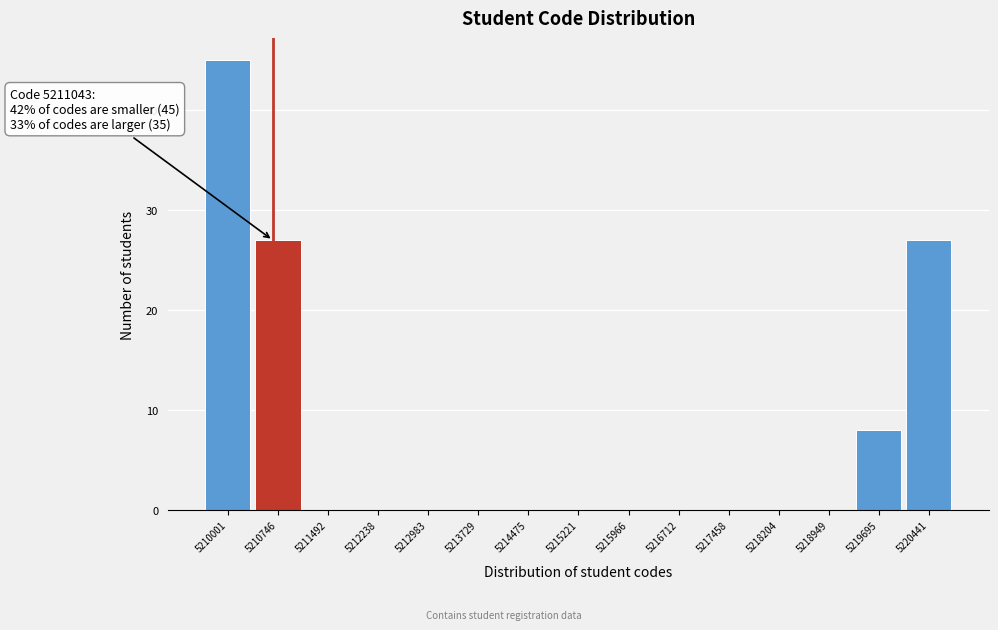

Reading right to left, transcribe all the data shown in this chart.

5220441=27	5219695=8	5218949=0	5218204=0	5217458=0	5216712=0	5215966=0	5215221=0	5214475=0	5213729=0	5212983=0	5212238=0	5211492=0	5210746=27	5210001=45